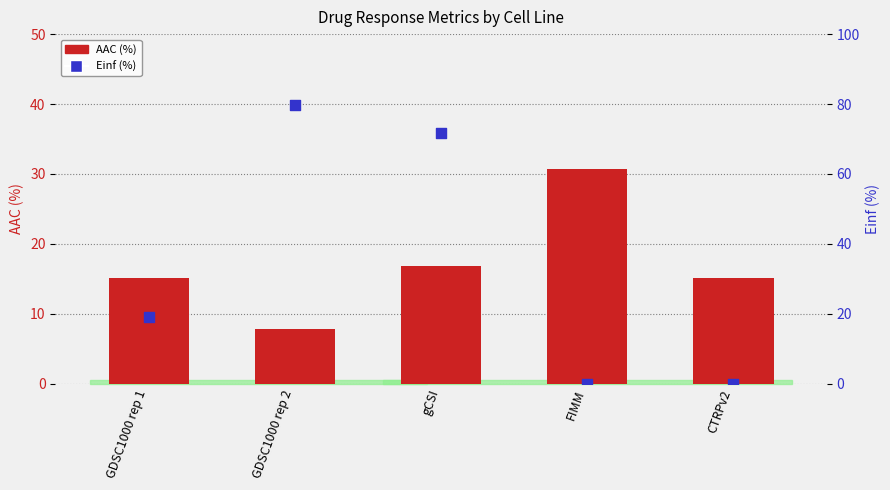

Is the value of Einf (%) at CTRPv2 greater than the value of AAC (%) at GDSC1000 rep 2?

No